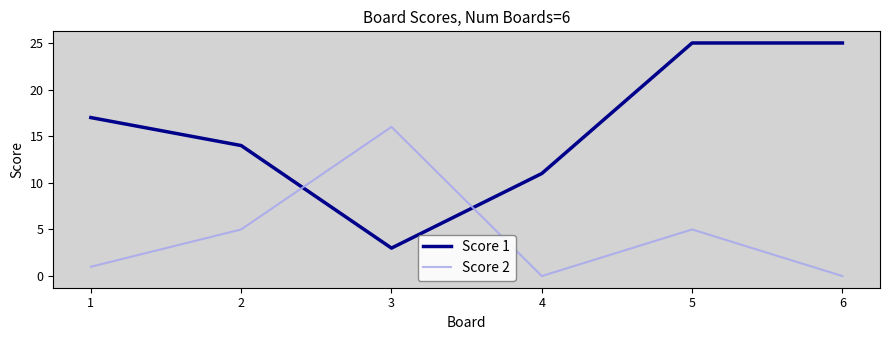

How many lines are shown in the chart?

2